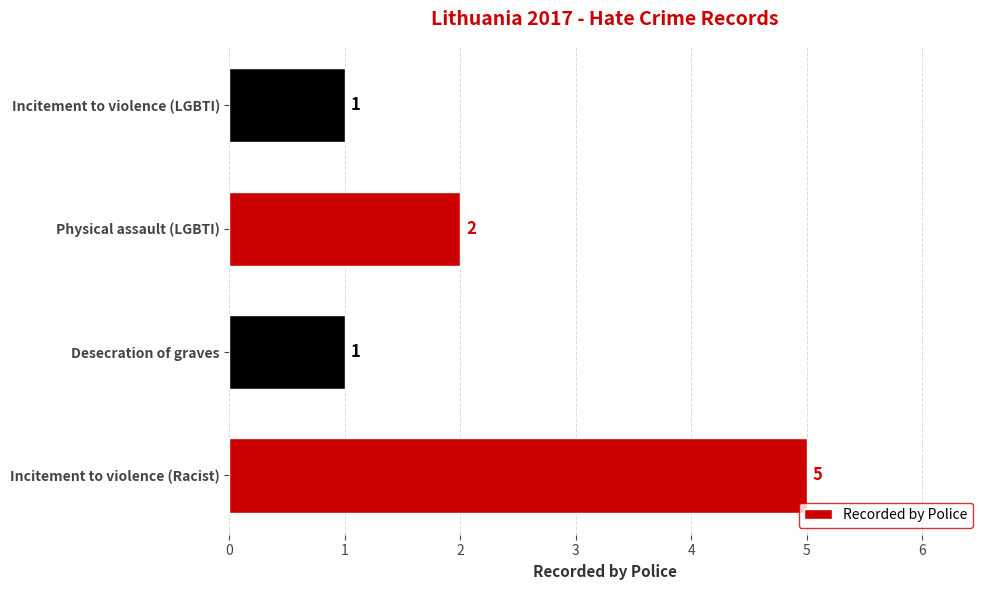

Which category has the highest value across all series?

Incitement to violence (Racist)